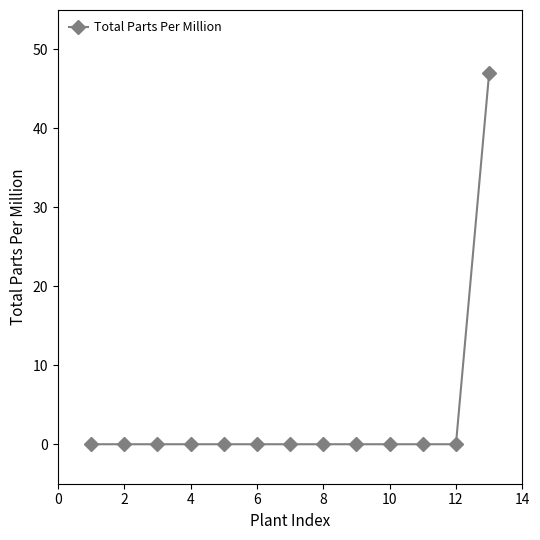

What is the difference between the maximum and minimum values?

47